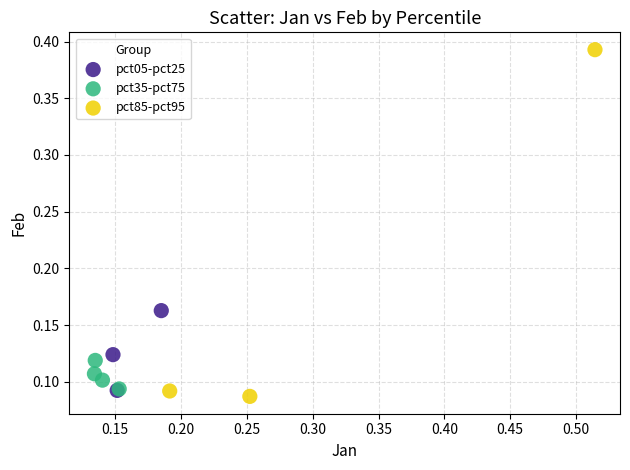

Which series has the widest spread of Y values?

pct85-pct95